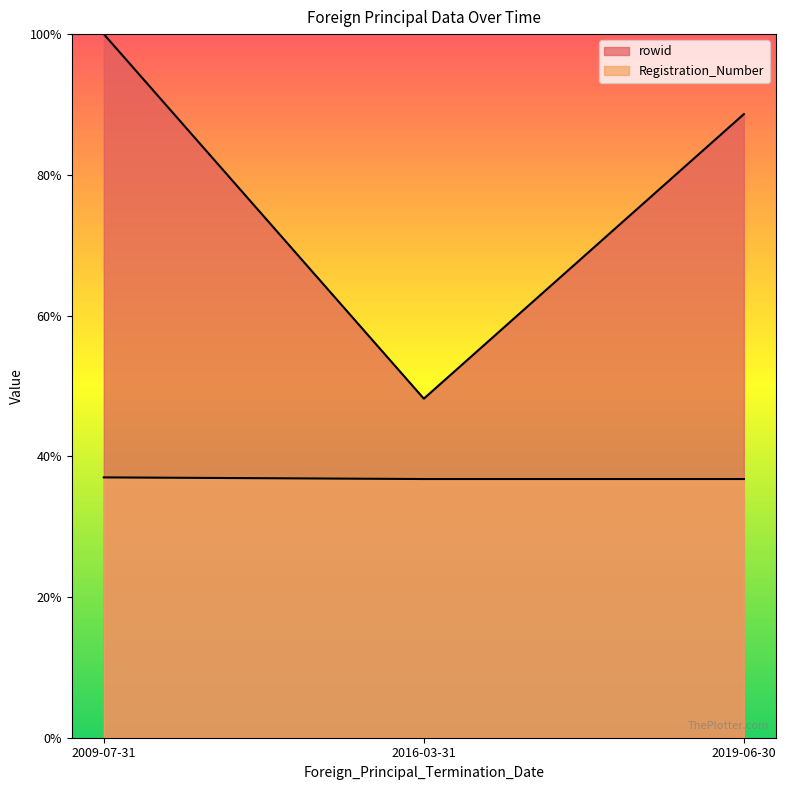

Which series has the largest total across all categories?

rowid